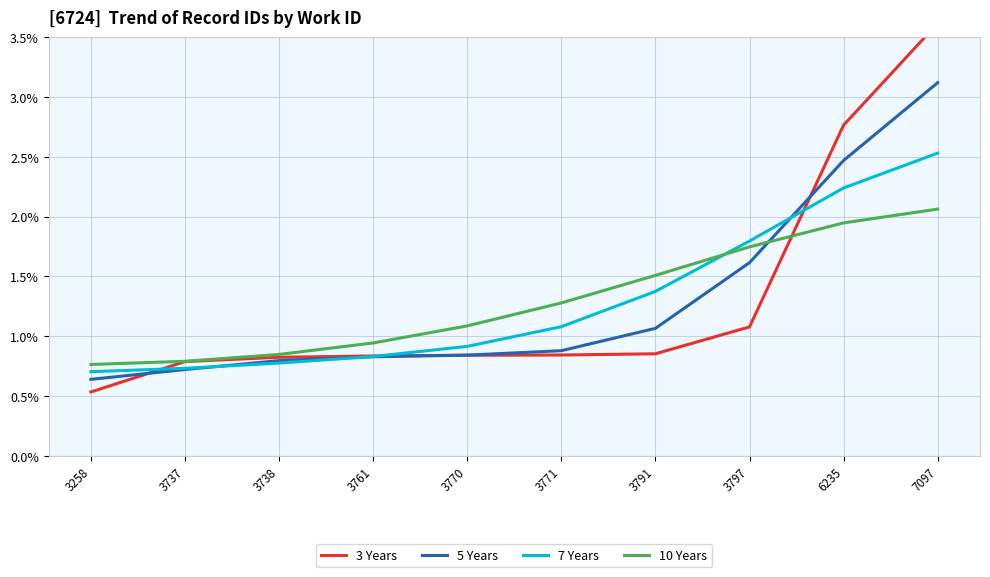

What is the difference between the highest and lowest values at 3770?

0.2